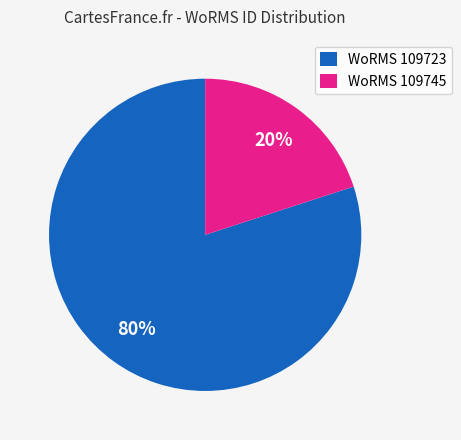

Between WoRMS 109745 and WoRMS 109723, which is larger?

WoRMS 109723